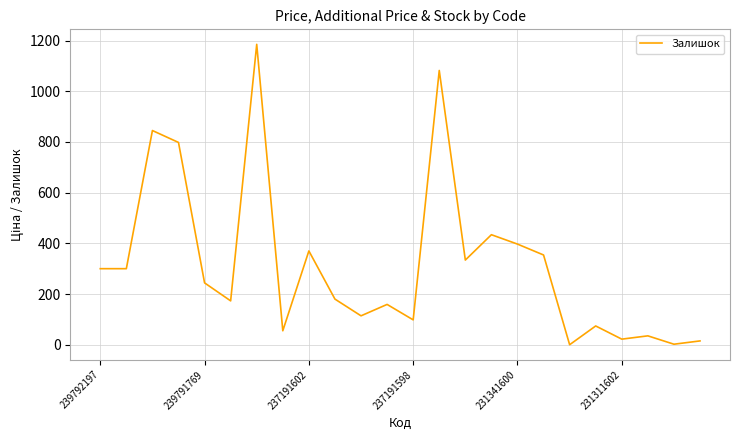

What is the greatest value displayed?

1185